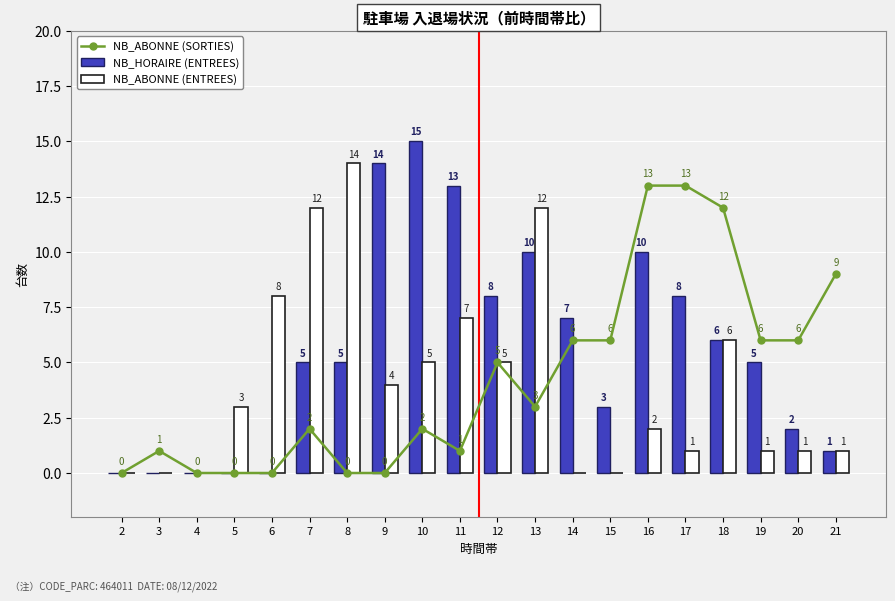

What is the maximum value for NB_ABONNE (SORTIES)?

13